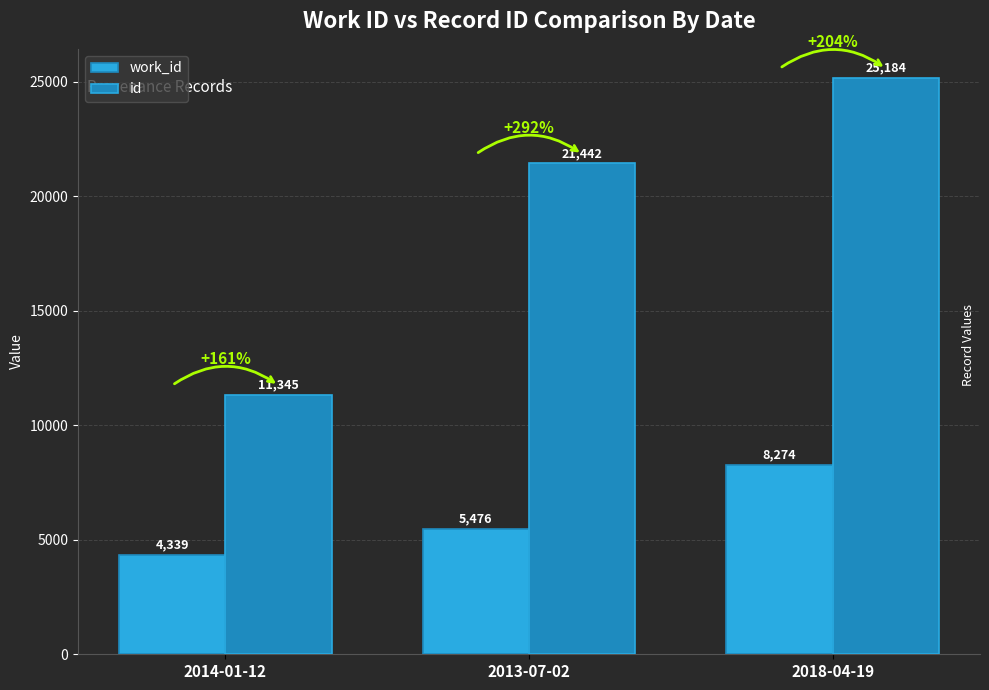

Reading left to right, transcribe all the data shown in this chart.

work_id: 4339	5476	8274
id: 11345	21442	25184